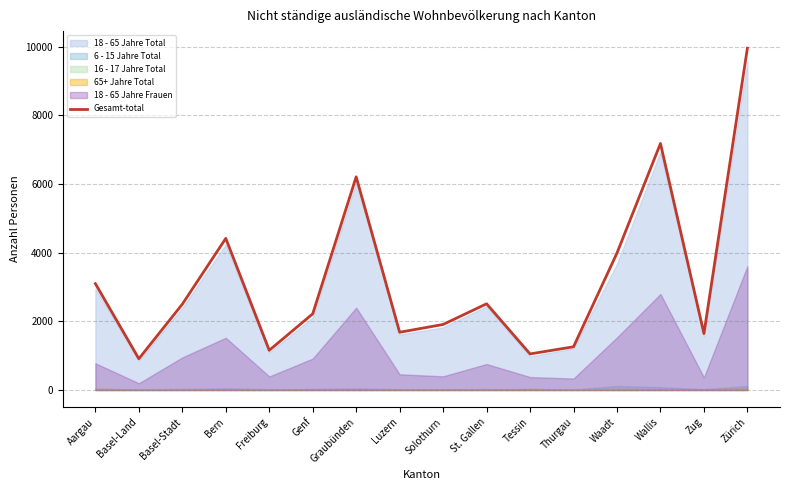

What is the sum of the values at Zürich and Aargau?

13047